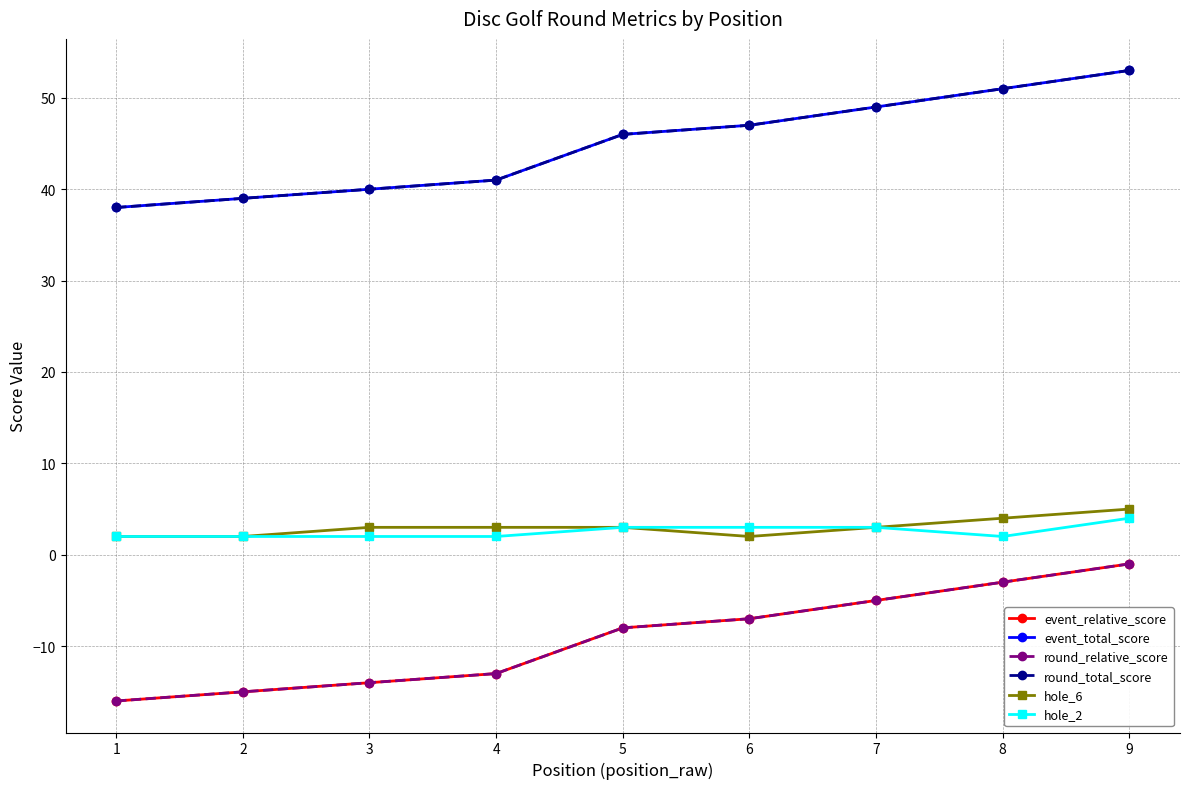

True or false: hole_2 and round_total_score intersect in this chart.

False